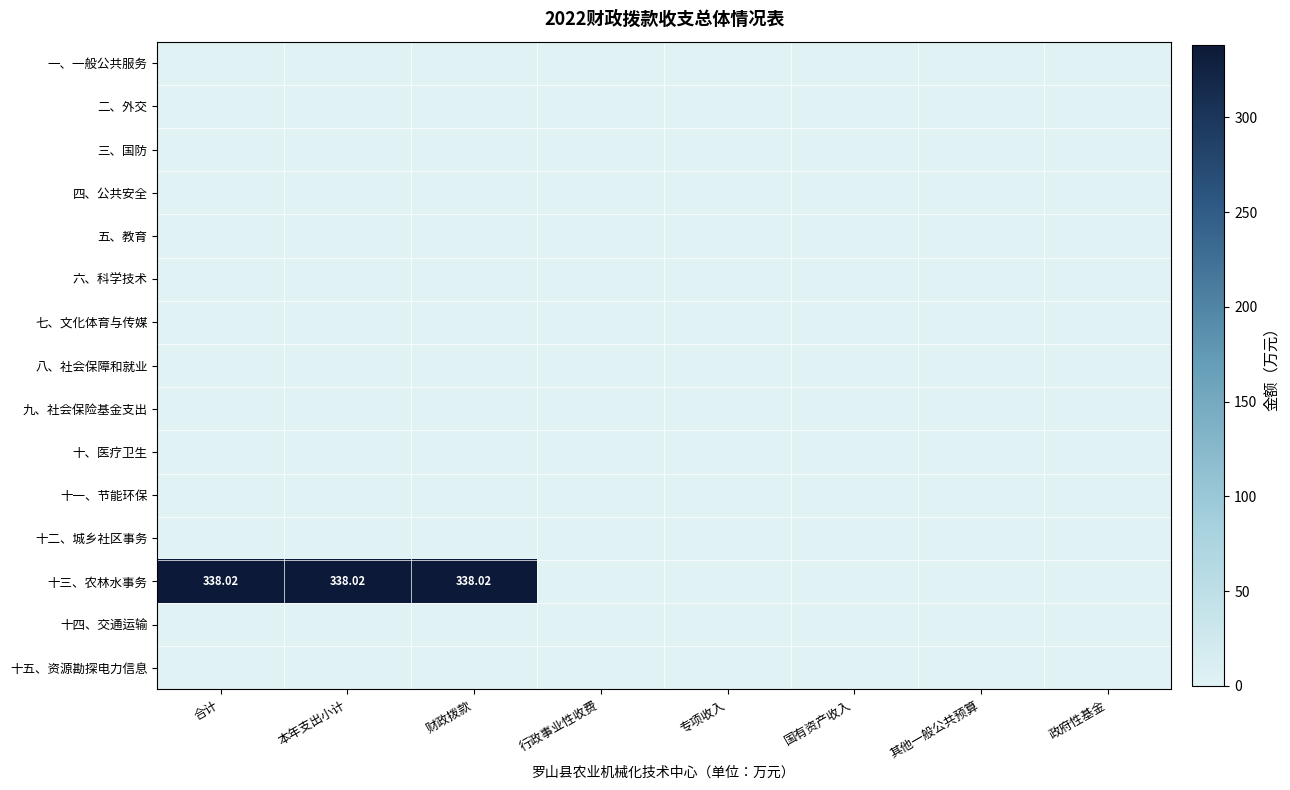

Which label corresponds to the largest value in the chart?

合计